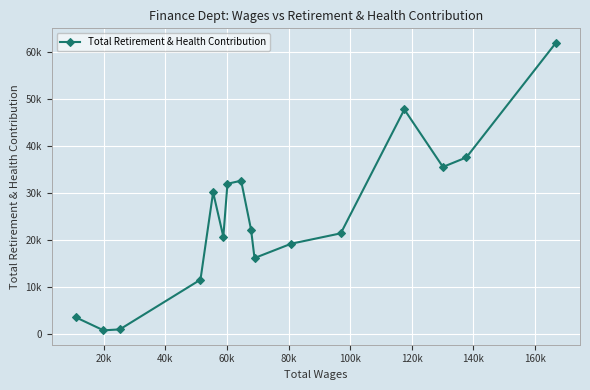

Is this an area chart (filled region under the line)?

No